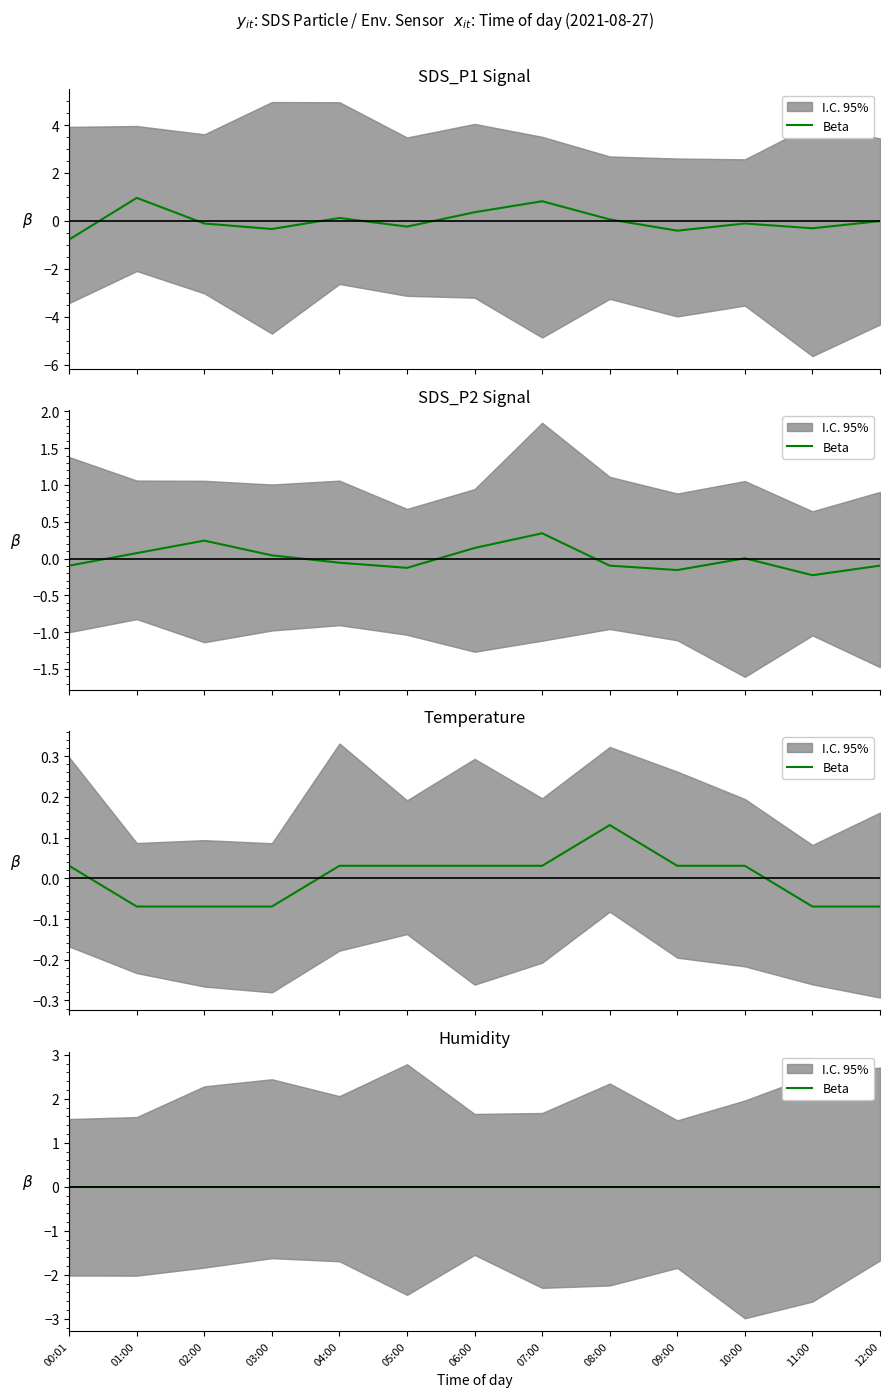

What is the maximum value shown in the chart?

1.0